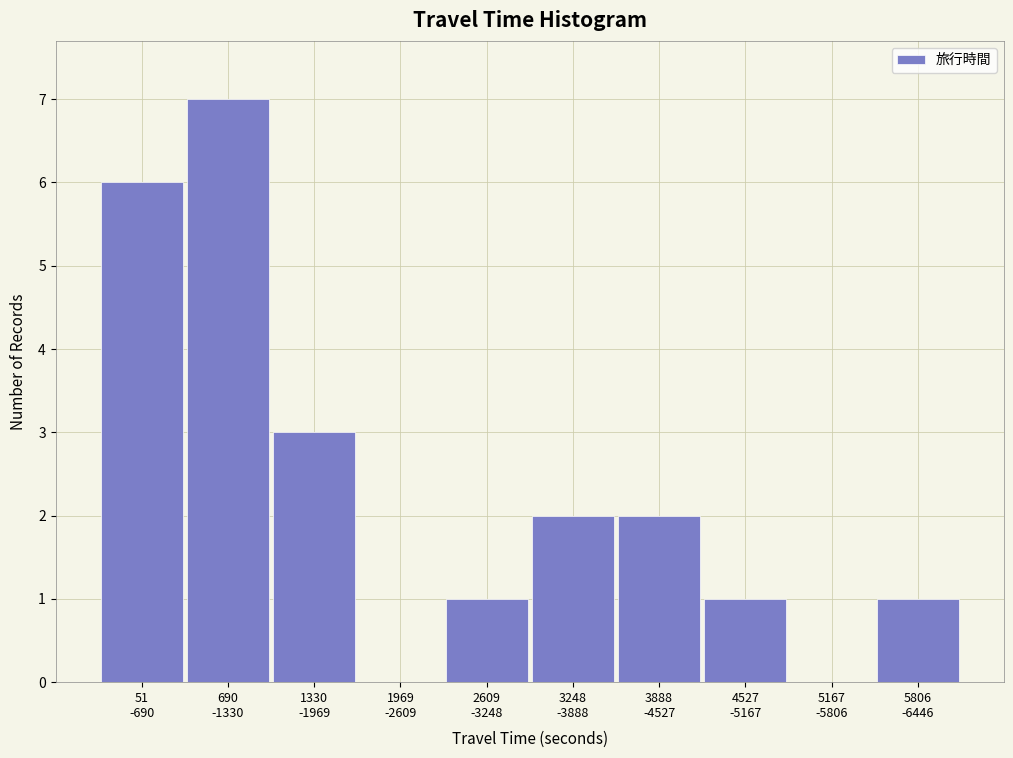

What is the maximum value shown in the chart?

7